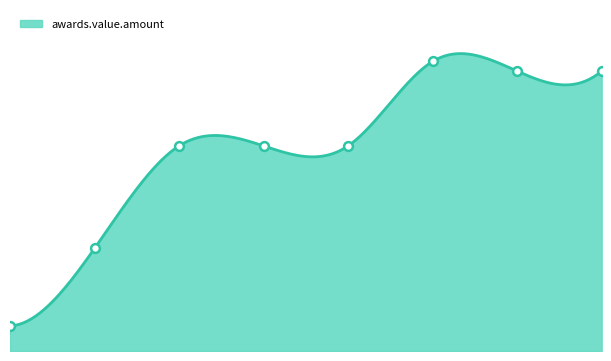

Between 1284045 and 1833147, which is larger?

1833147